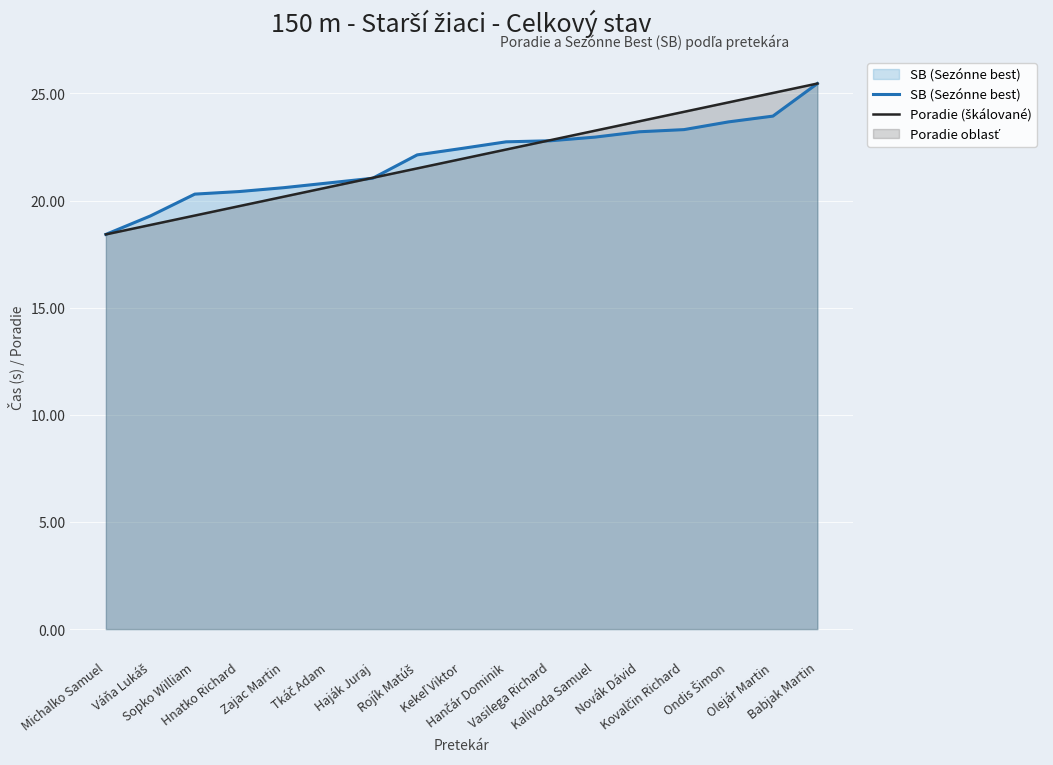

List the series in order of their peak value, highest first.

SB (Sezónne best), Poradie (škálované)